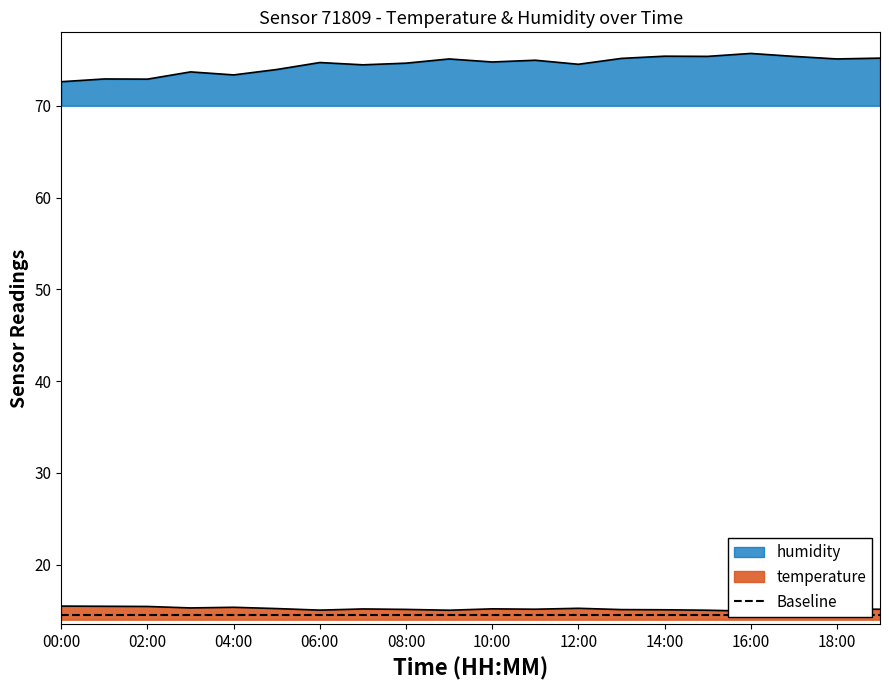

What is the approximate value of temperature at 10:00?

15.2